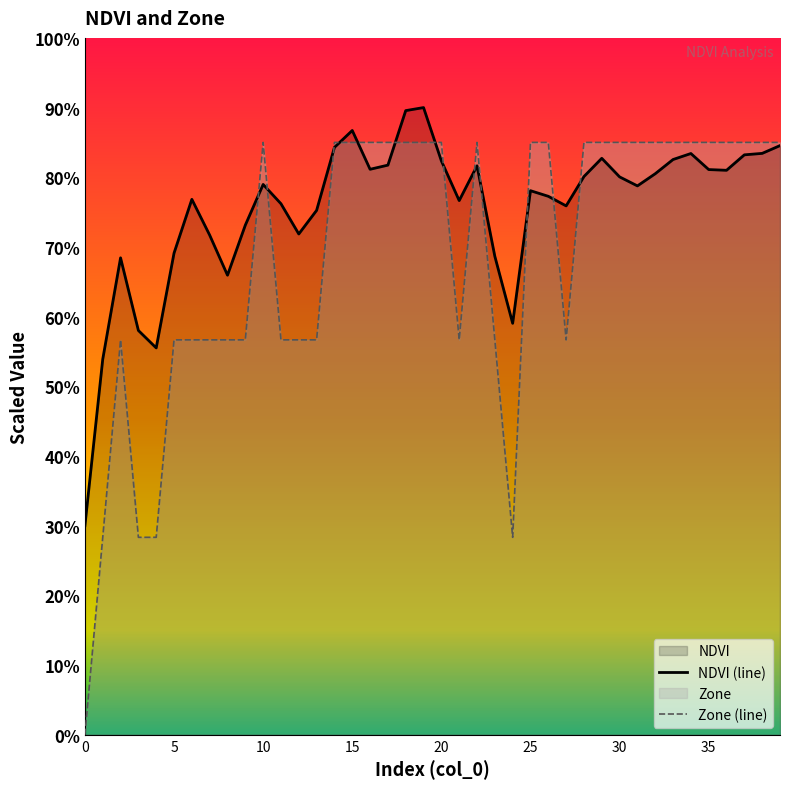

Which series has the largest range (max minus min)?

Zone (line)